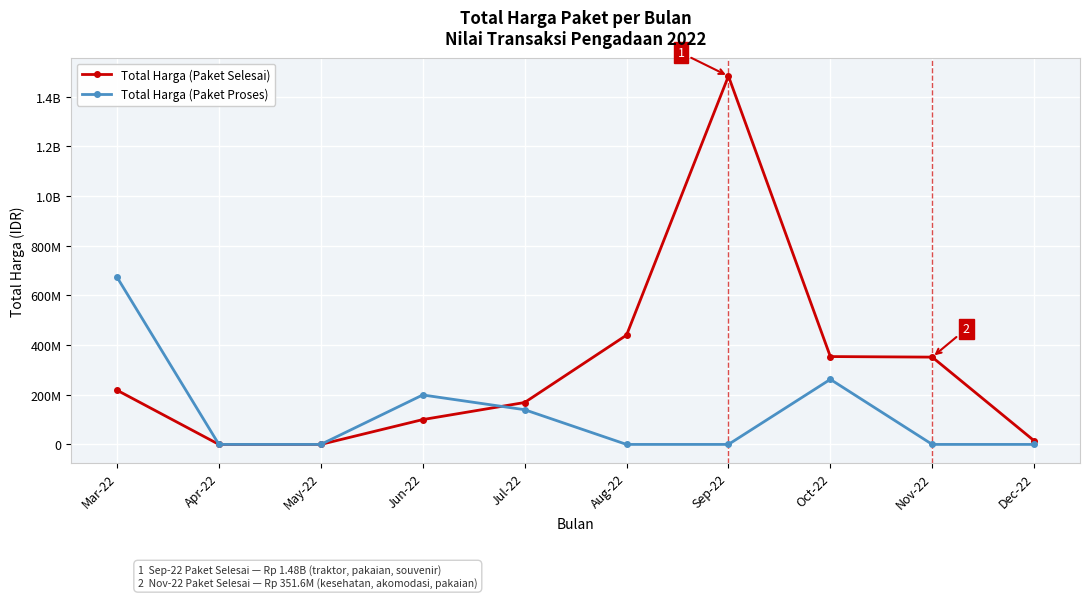

Which series has the largest range (max minus min)?

Total Harga (Paket Selesai)